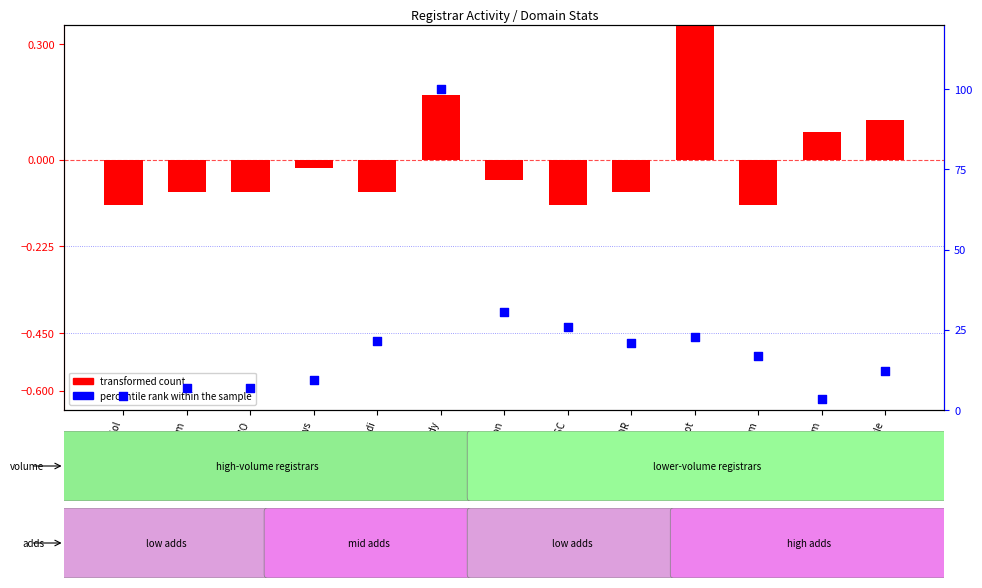

Is the value of percentile rank within the sample at Gandi greater than the value of transformed count at Net Sol?

Yes